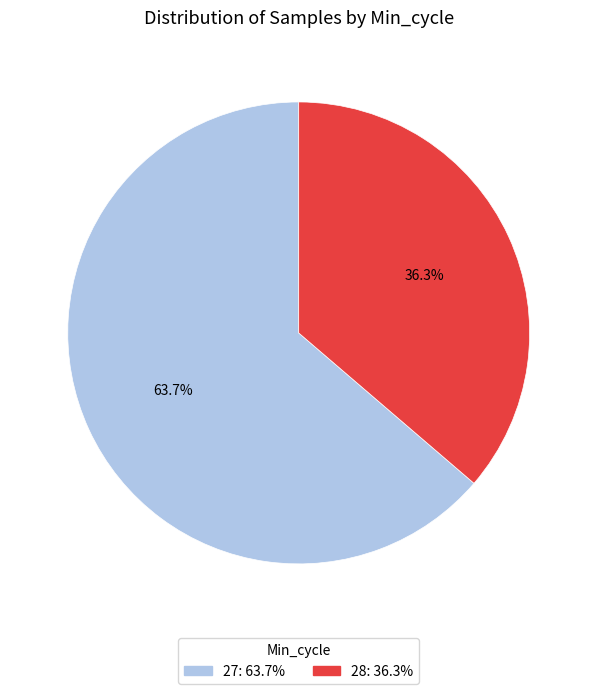

How many slices are in this pie chart?

2